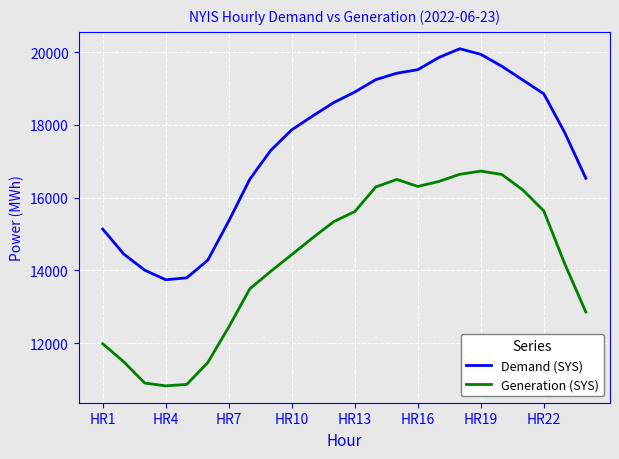

True or false: Demand (SYS) and Generation (SYS) cross at least once.

False